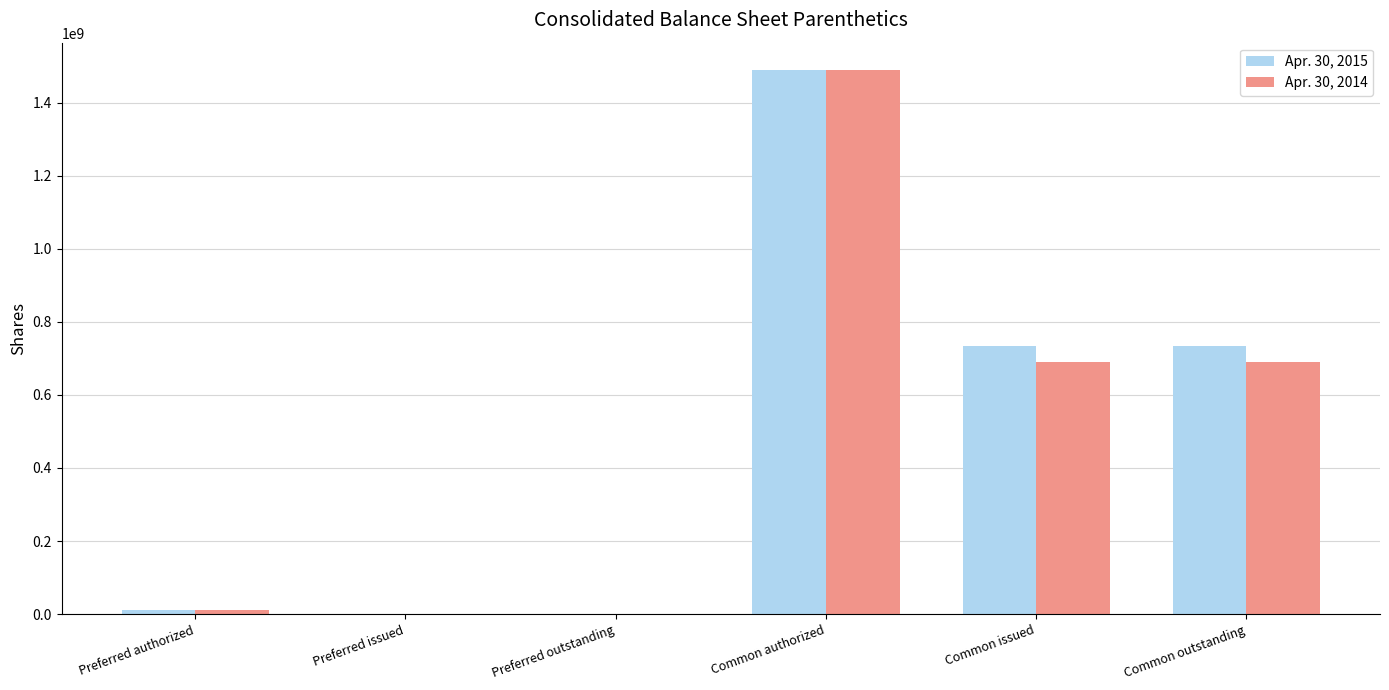

At which label does Apr. 30, 2014 first exceed 690615714?

Common authorized